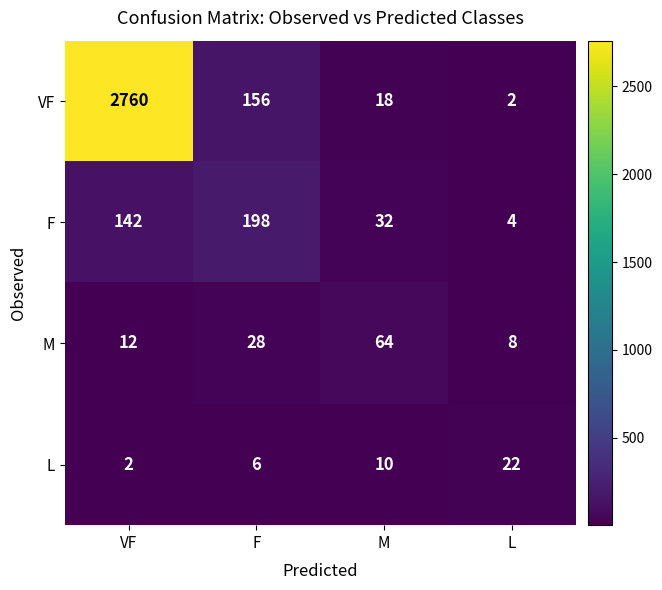

At which category does the chart reach its peak across all series?

VF